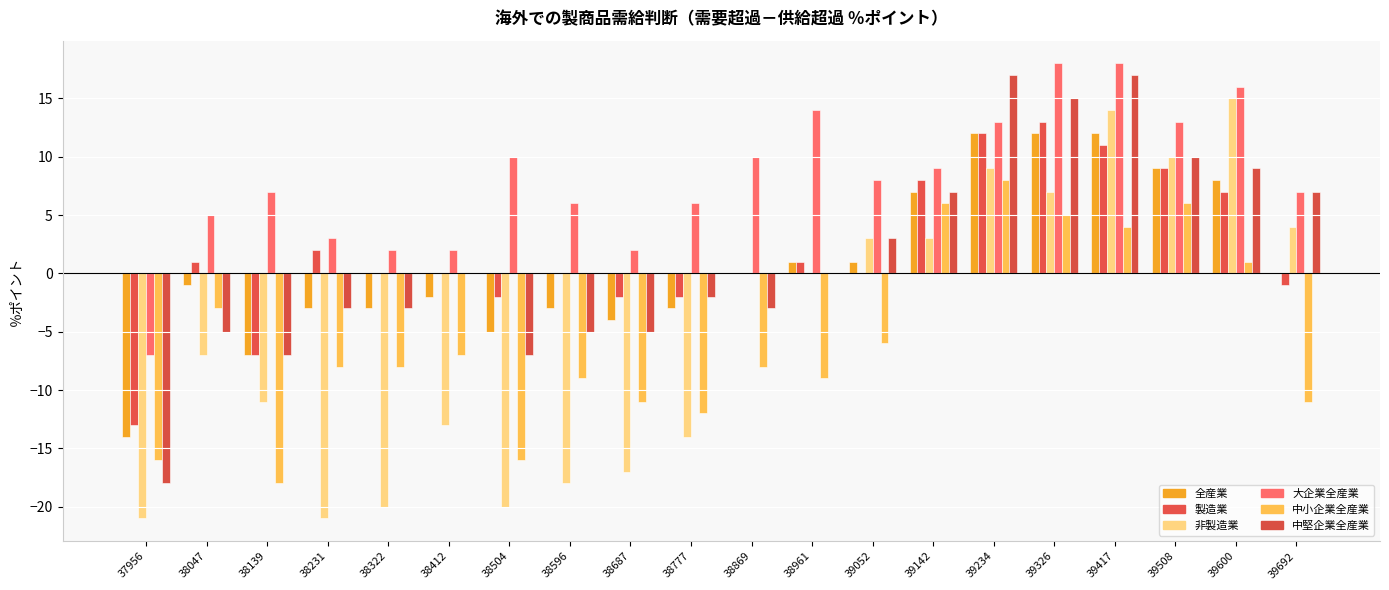

What are all the series names shown in the legend?

全産業, 製造業, 非製造業, 大企業全産業, 中小企業全産業, 中堅企業全産業